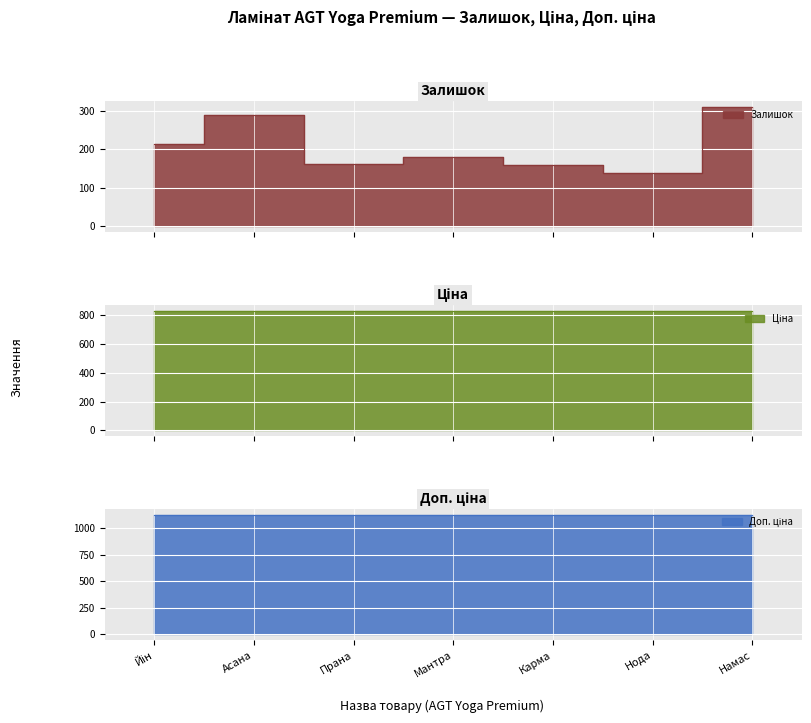

Rank the series at 282502117 from highest to lowest value.

Доп. ціна, Ціна, Залишок